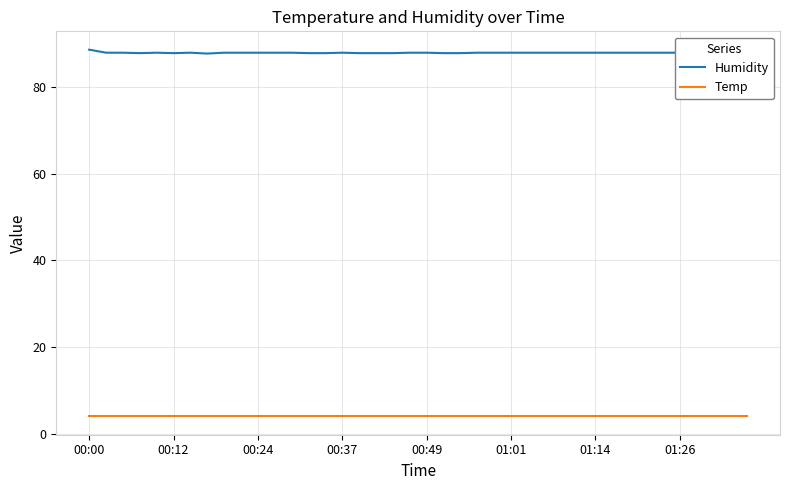

List the series in order of their peak value, highest first.

Humidity, Temp